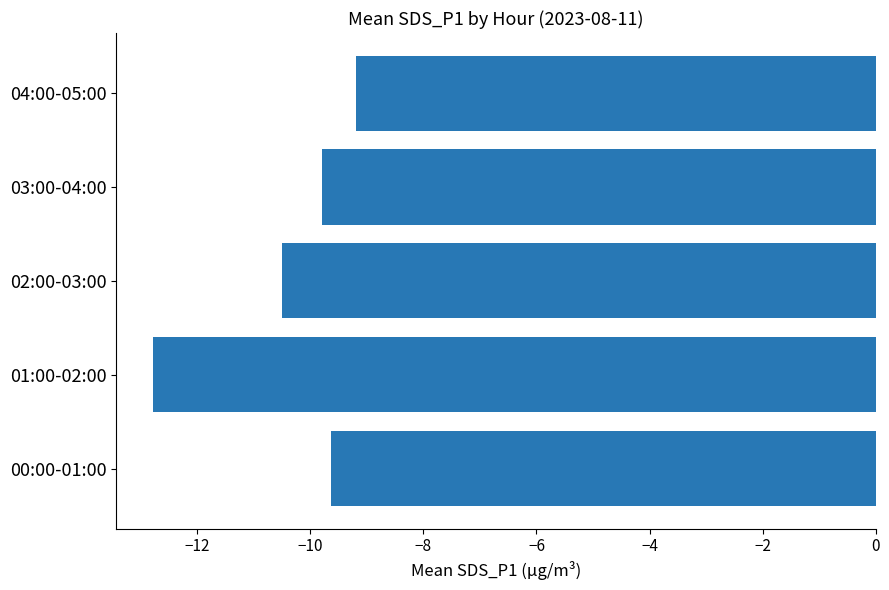

The chart shows a value of -6.1 at 02:00-03:00. True or false?

False